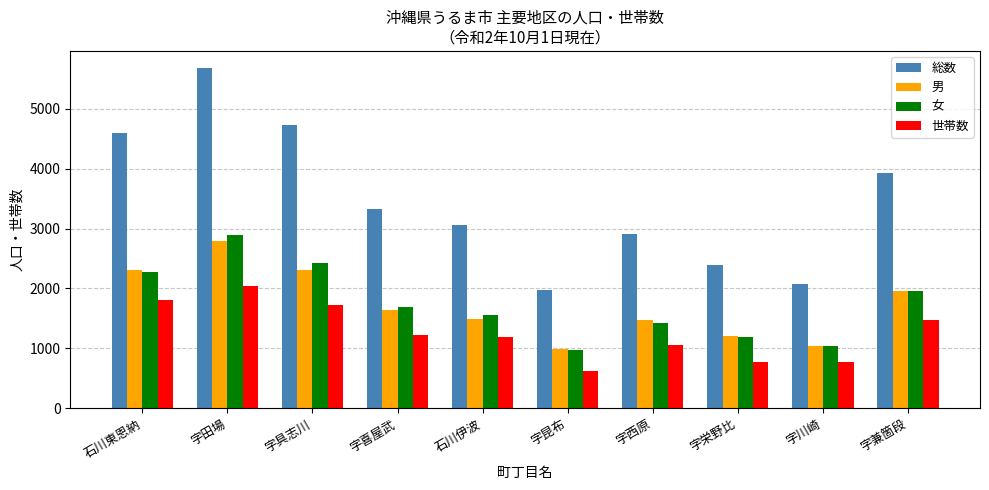

How many distinct data groups are displayed?

4